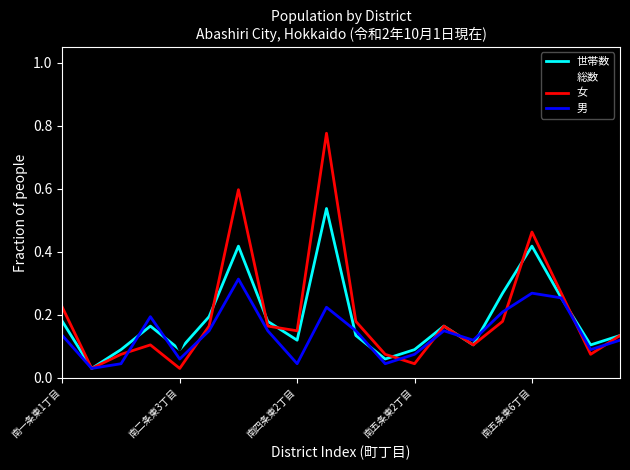

Count the 男 values in the range 0 to 1.

20